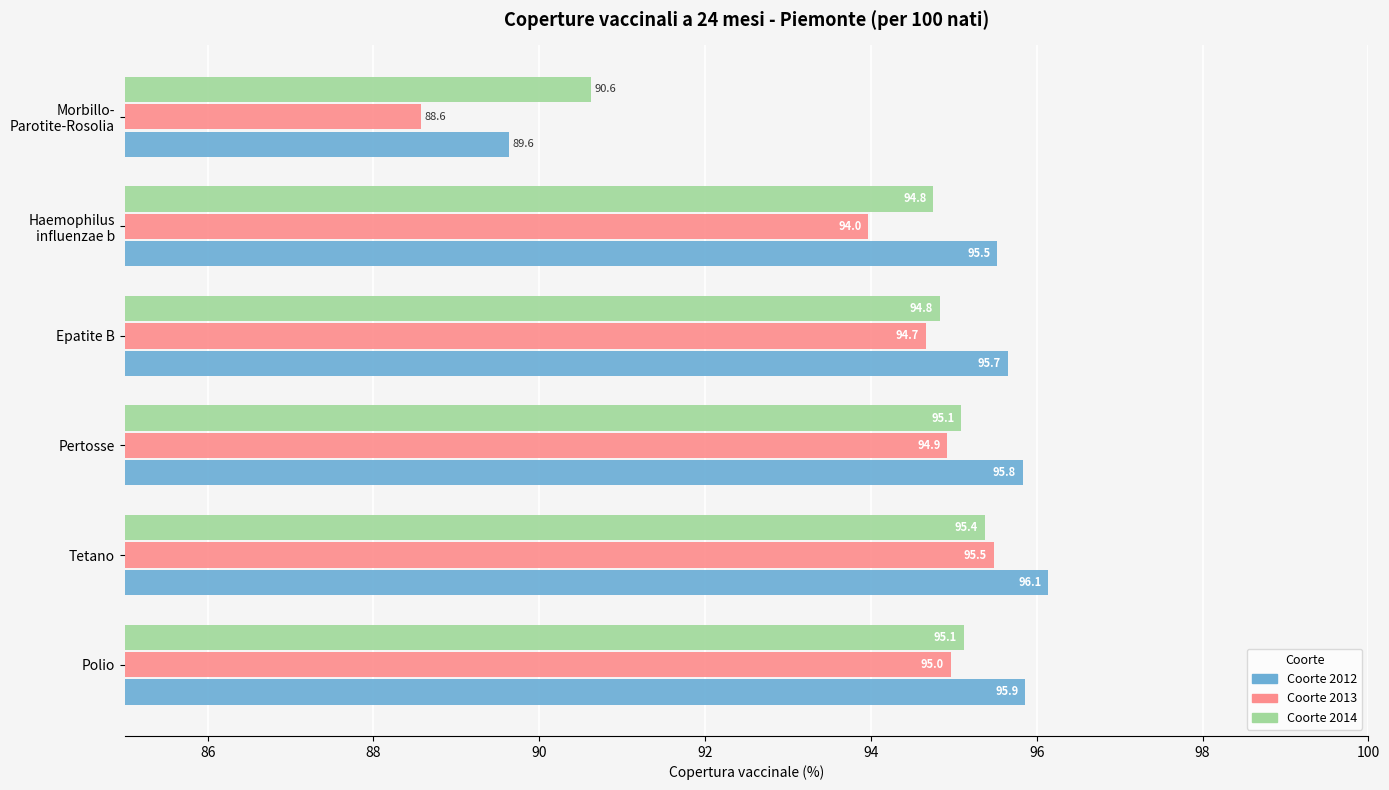

Is it true that Coorte 2013 equals 95.5 at Tetano?

True